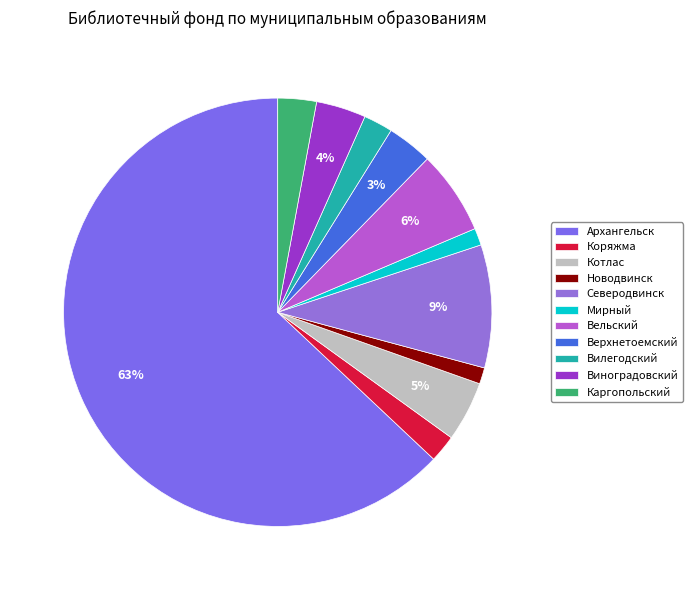

What percentage is NOT represented by Котлас?

95.5%